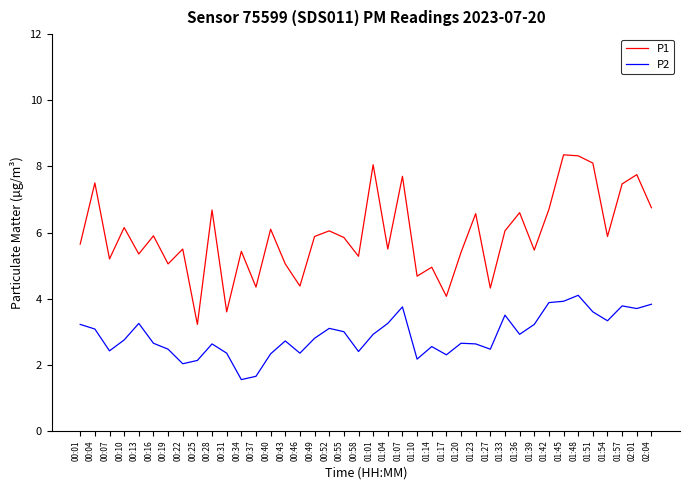

Is the value of P1 at 02:04 greater than the value of P2 at 00:46?

Yes